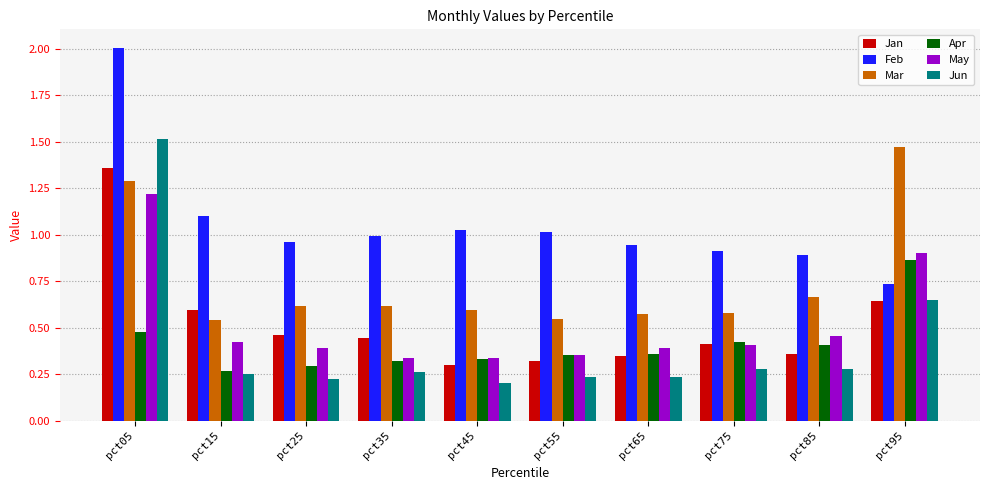

Which series changed the most between pct25 and pct95?

Mar